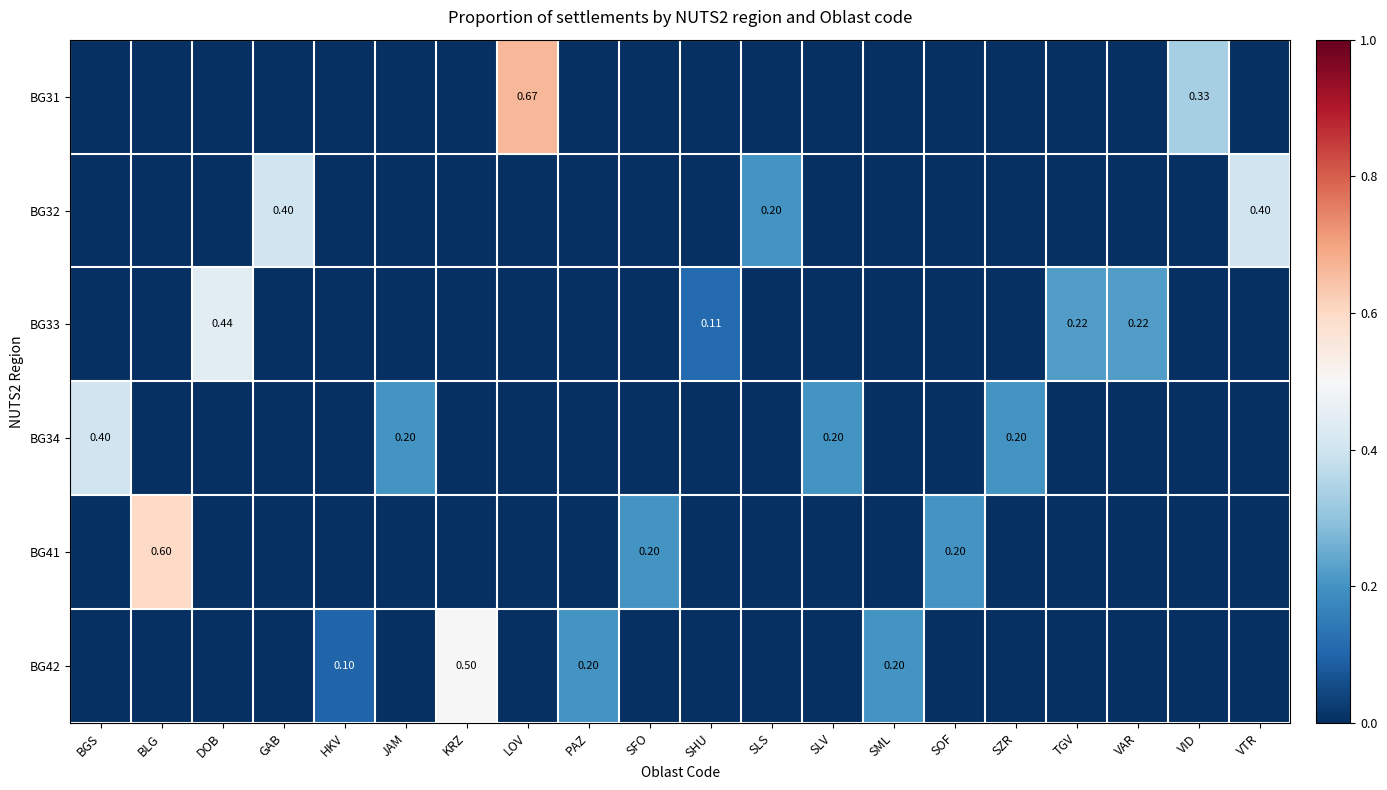

Count the number of data series in this chart.

6